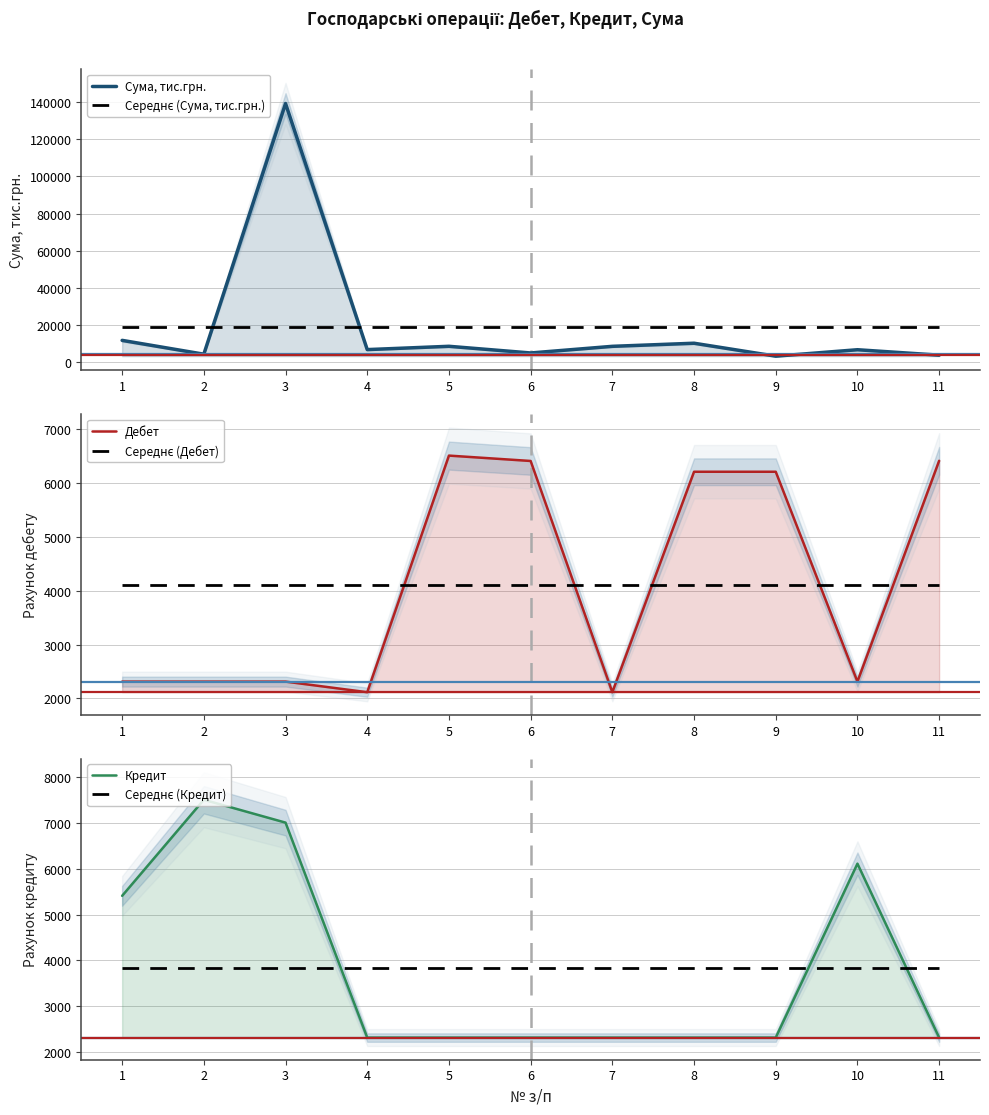

Reading left to right, extract all data points from this chart.

Сума, тис.грн.: 11590.0	4139.0	139338.0	6621.0	8402.0	4801.0	8385.0	10055.0	3079.0	6550.0	3618.0
Середнє (Сума, тис.грн.): 18779.8	18779.8	18779.8	18779.8	18779.8	18779.8	18779.8	18779.8	18779.8	18779.8	18779.8
Дебет: 2313.0	2313.0	2313.0	2116.0	6511.0	6411.0	2116.0	6211.0	6211.0	2313.0	6415.0
Середнє (Дебет): 4113.0	4113.0	4113.0	4113.0	4113.0	4113.0	4113.0	4113.0	4113.0	4113.0	4113.0
Кредит: 5411.0	7511.0	7011.0	2313.0	2313.0	2313.0	2313.0	2313.0	2313.0	6114.0	2313.0
Середнє (Кредит): 3839.8	3839.8	3839.8	3839.8	3839.8	3839.8	3839.8	3839.8	3839.8	3839.8	3839.8